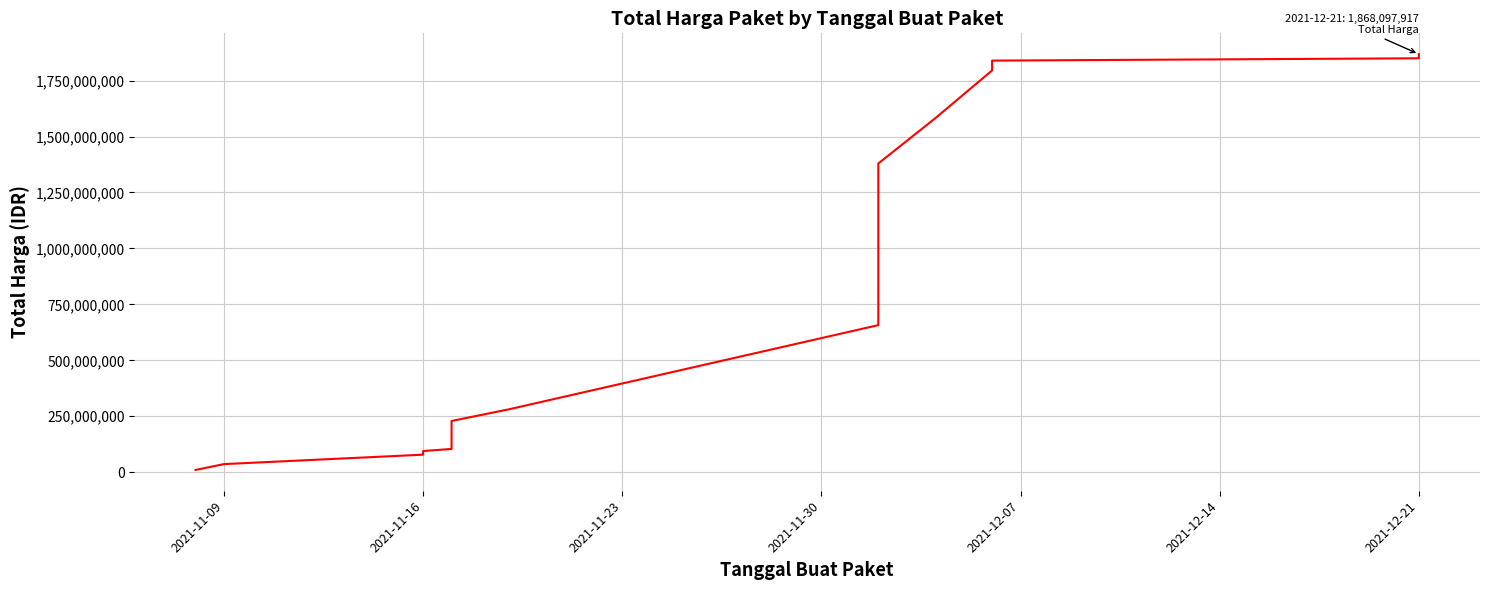

What position from the right is 2021-11-30?

20